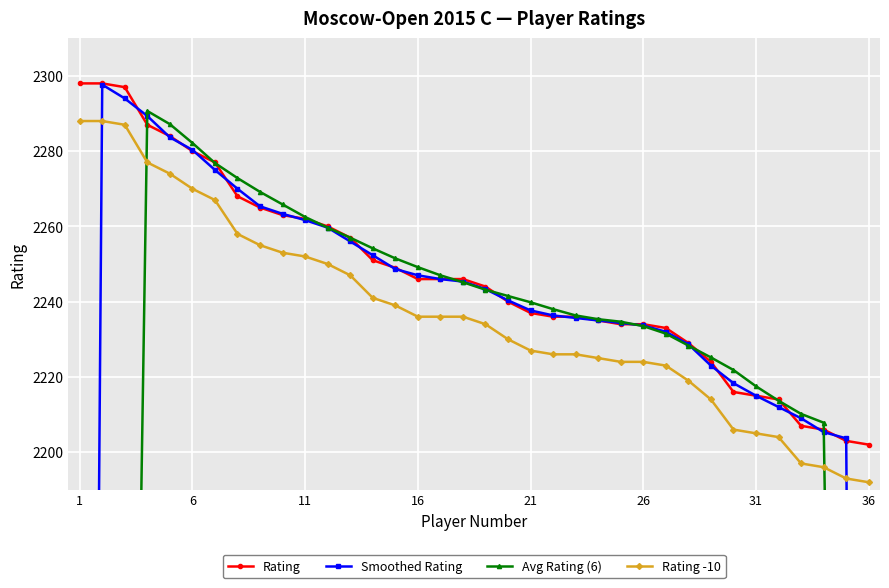

True or false: Rating has a value of 2234 at 26.

True